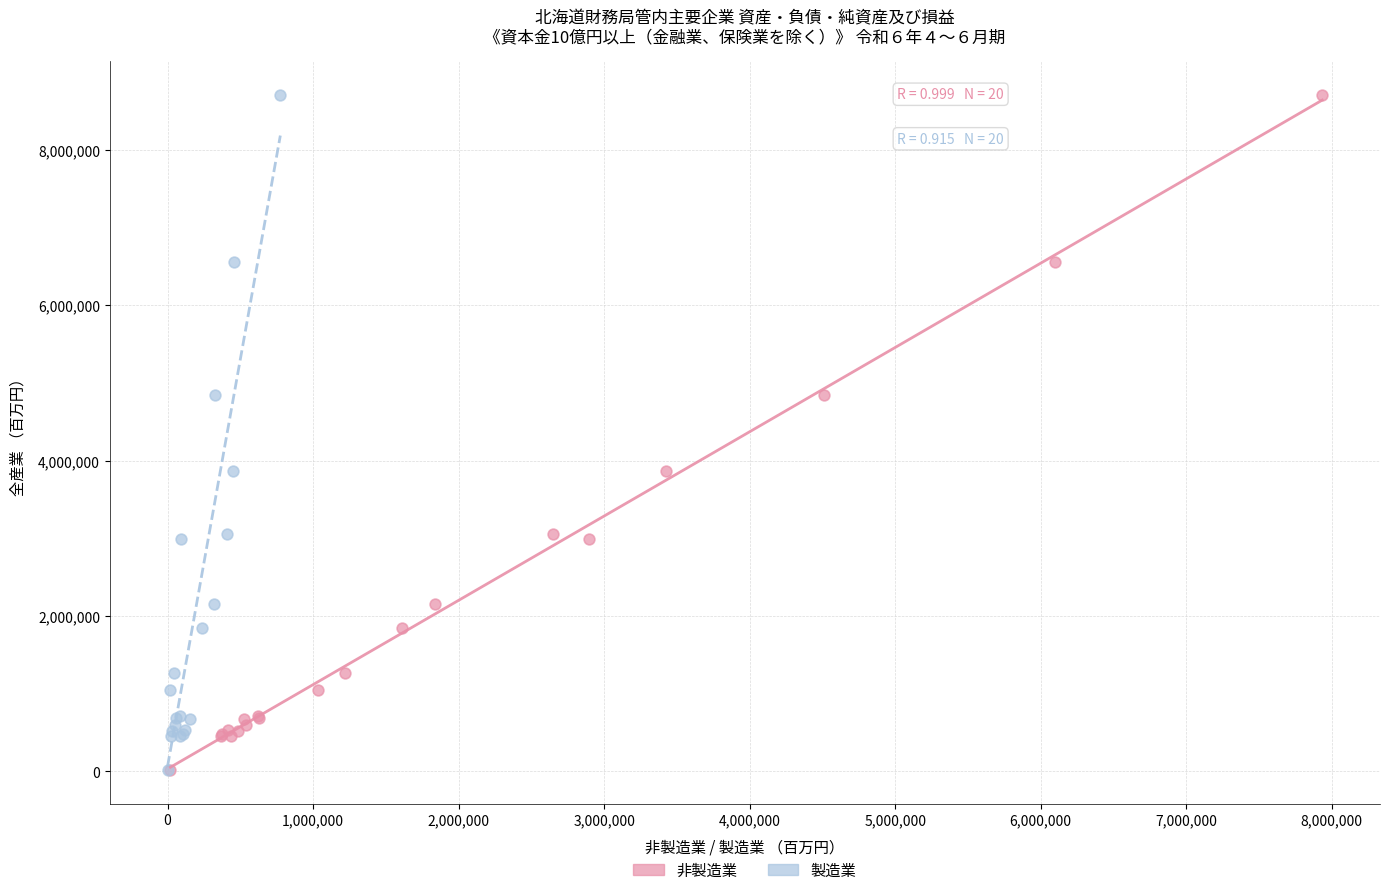

What are all the series names shown in the legend?

非製造業, 製造業